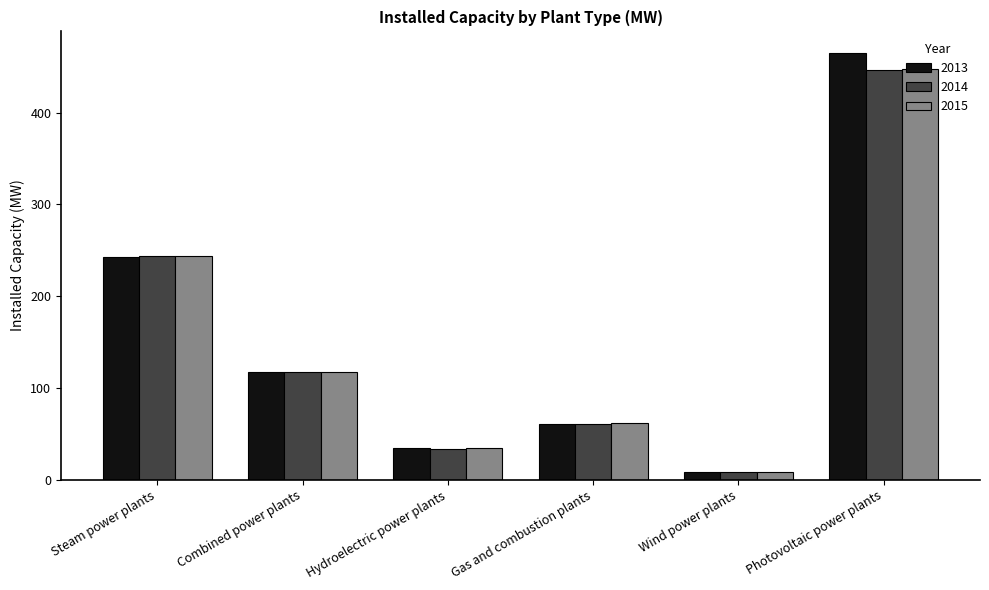

How many categories are shown in the chart?

6